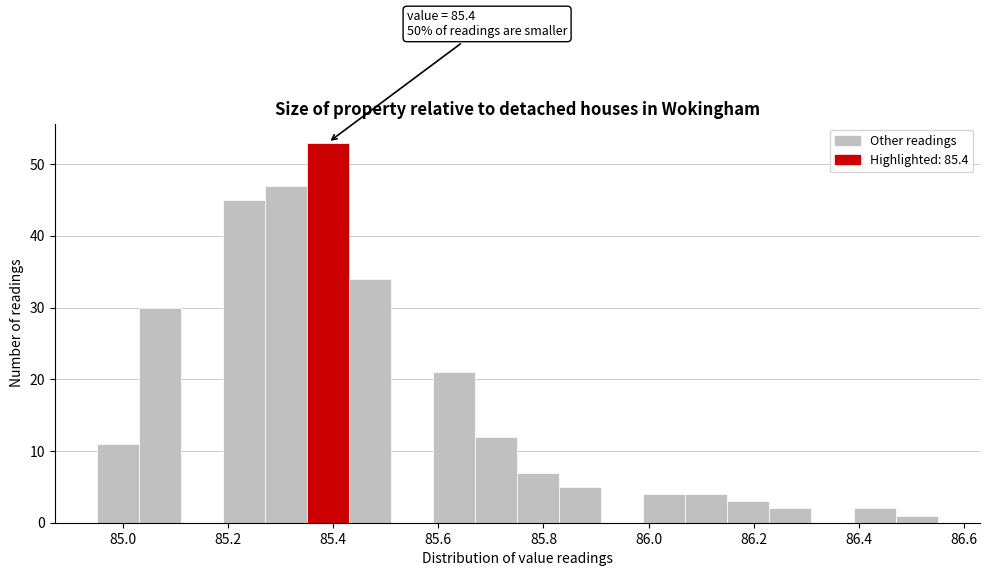

Over which range of the x-axis is the bar tallest?

85.35 to 85.43